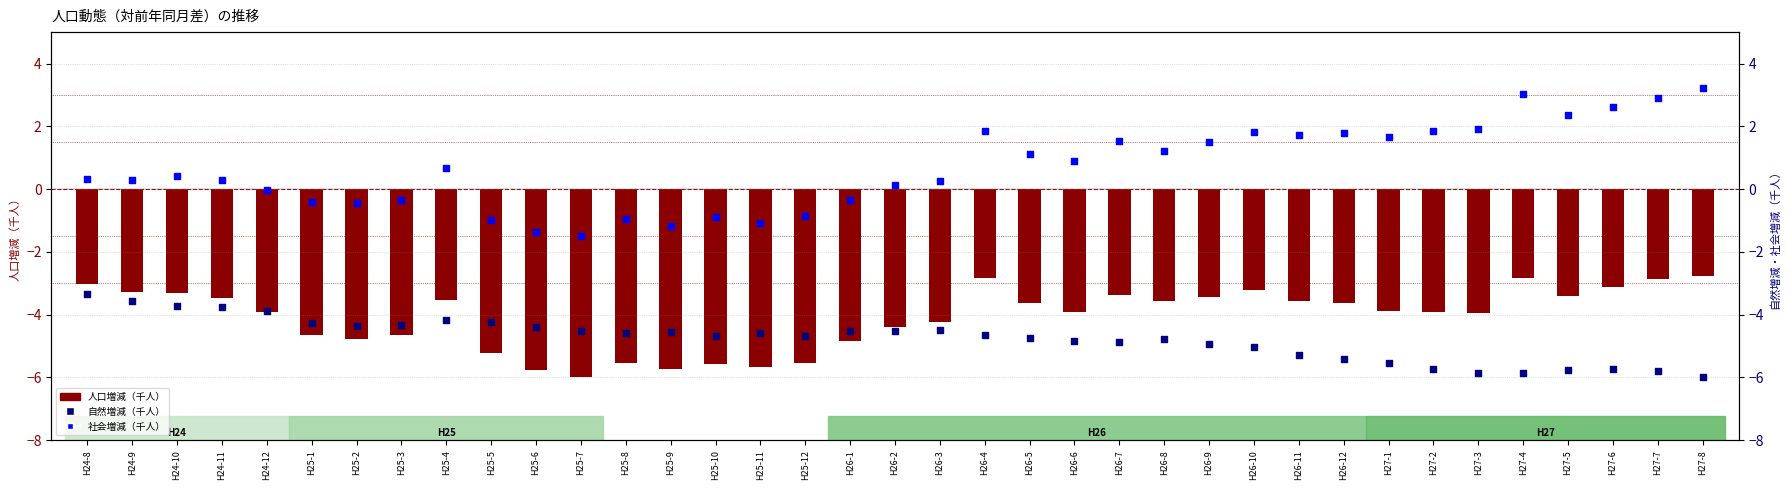

At how many categories does at least one series exceed -3?

37